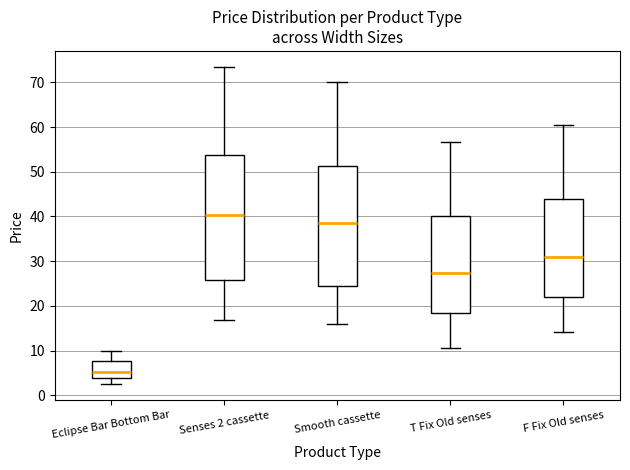

Which box is the tallest, from its lower edge to its upper edge?

Senses 2 cassette